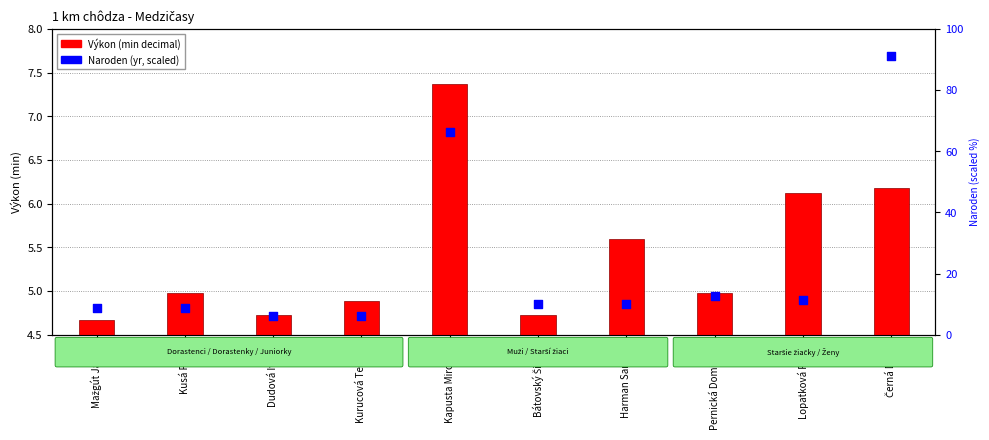

At which category is the sum across all series the highest?

Kapusta Miroslav